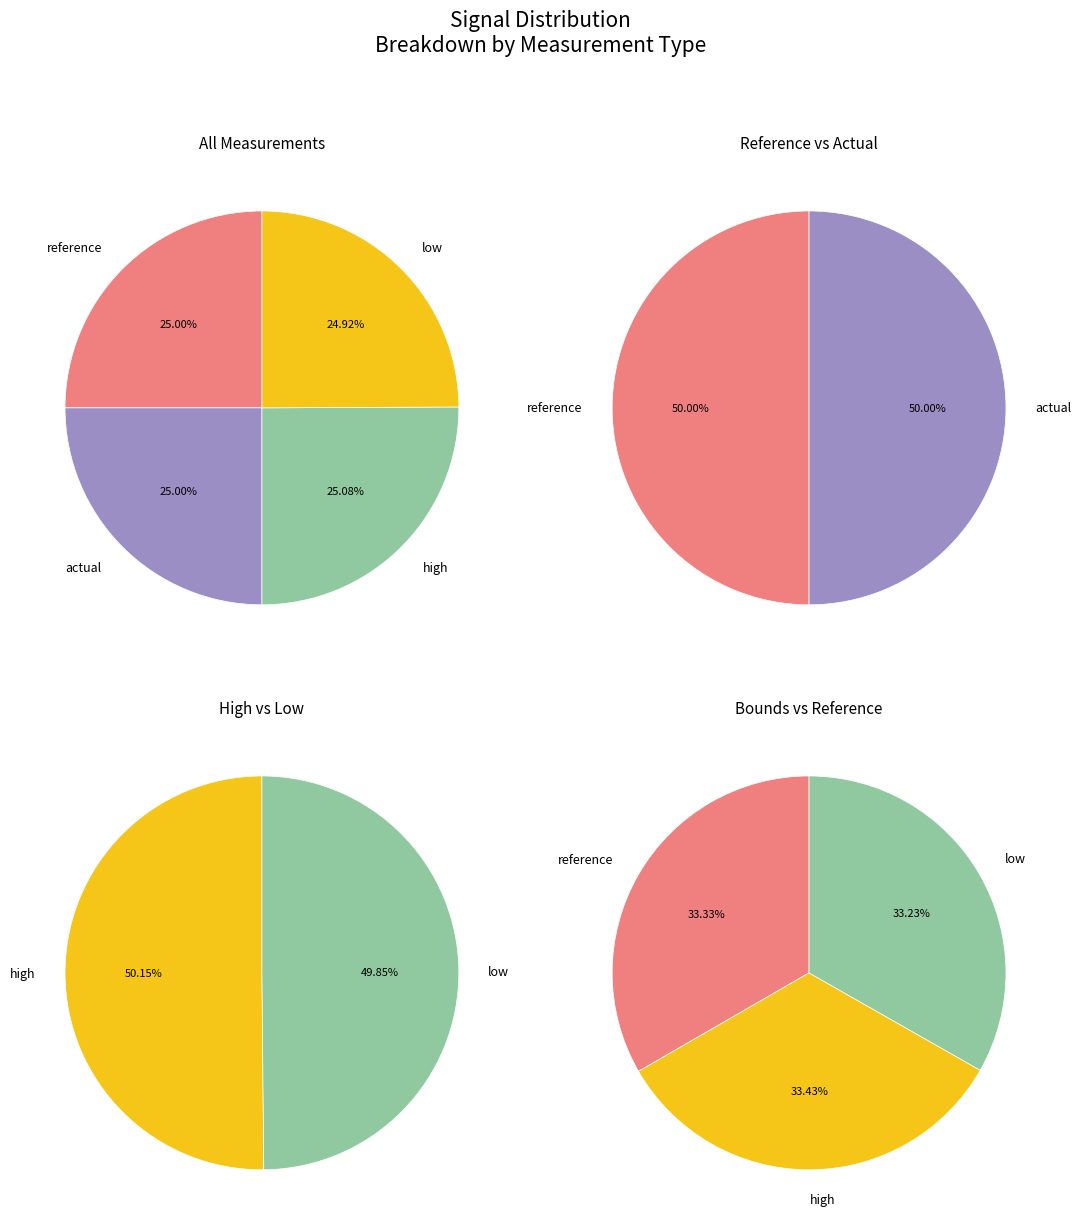

The actual slice represents 25% of the pie. True or false?

True